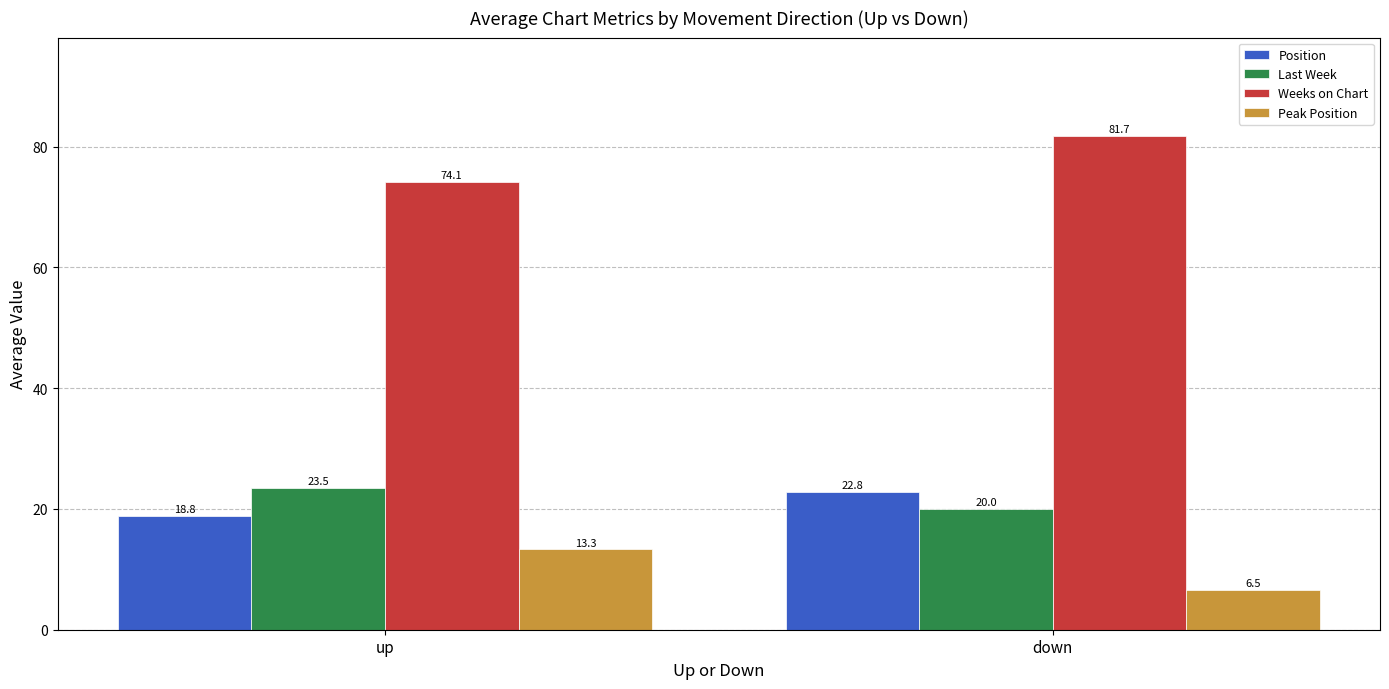

Count the number of data series in this chart.

4